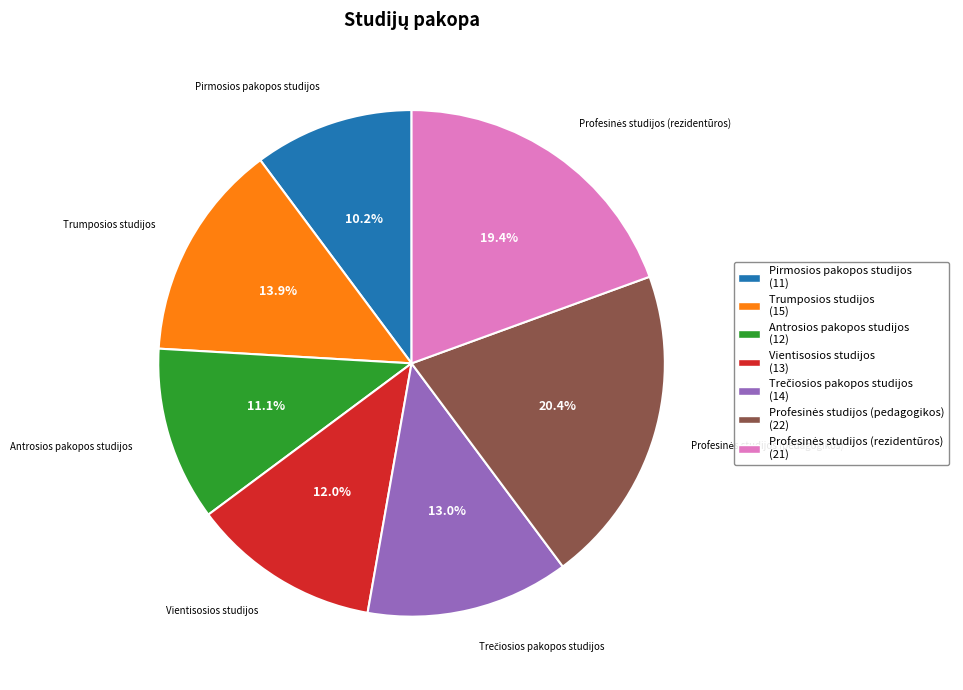

To the nearest percent, what percentage of the pie is Vientisosios studijos?

12%